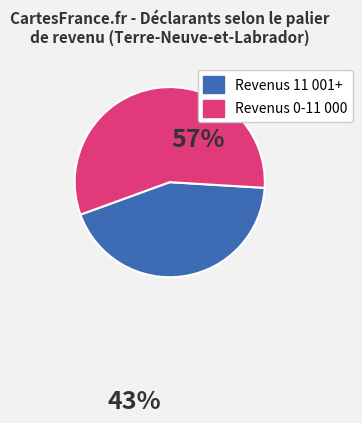

Is there a majority slice in this chart?

Yes